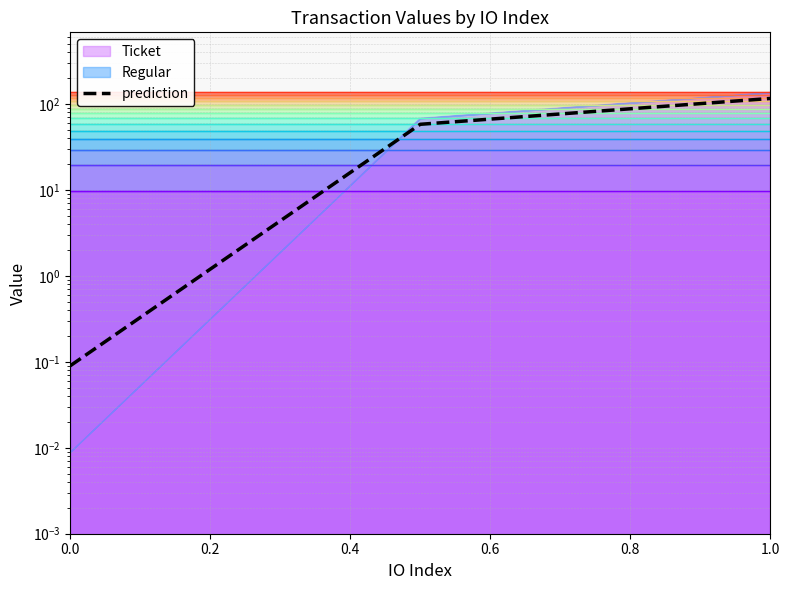

What is the difference between the maximum and second lowest values?

58.1